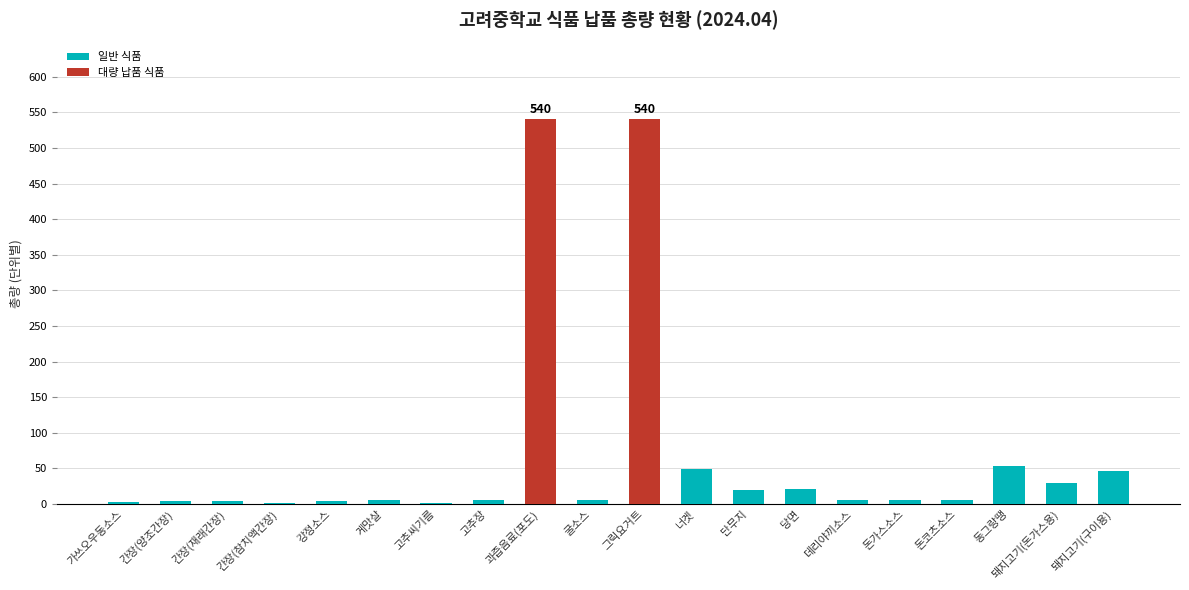

What is the greatest value displayed?

540